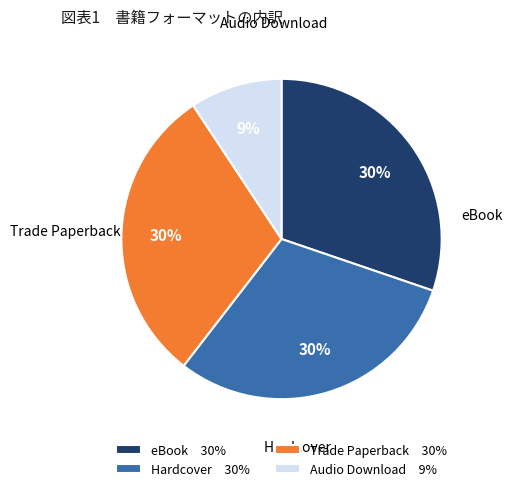

Is it true that Audio Download is 9% of the pie?

True